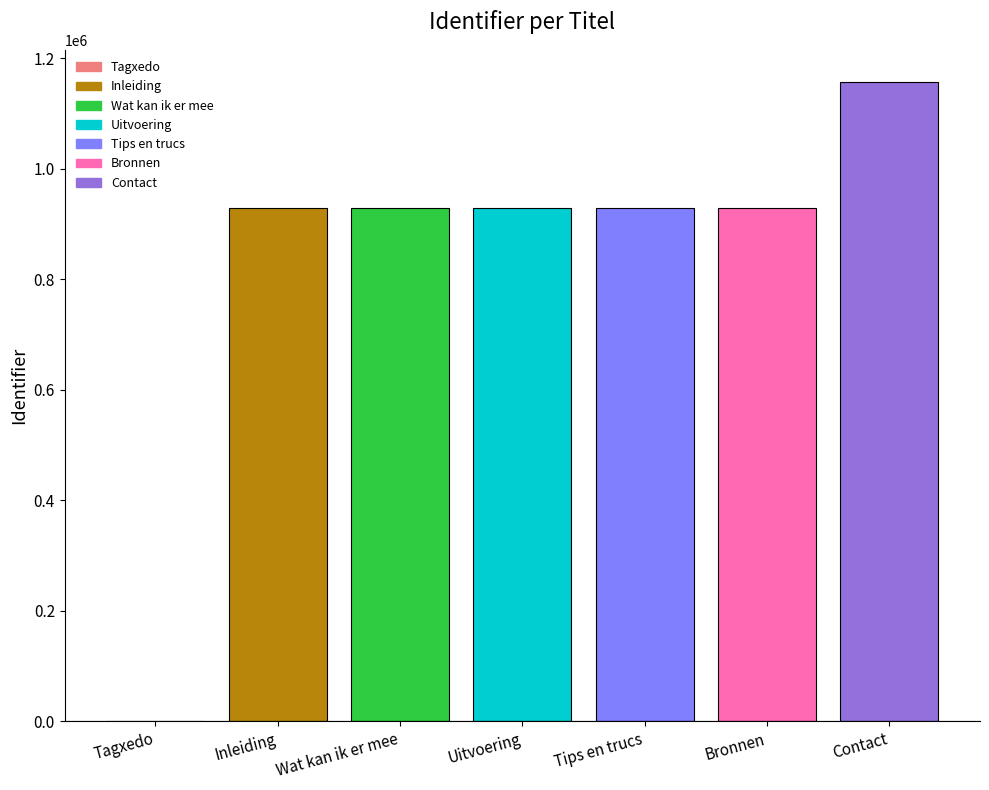

What is the change in value from Tagxedo to Uitvoering?

+928641